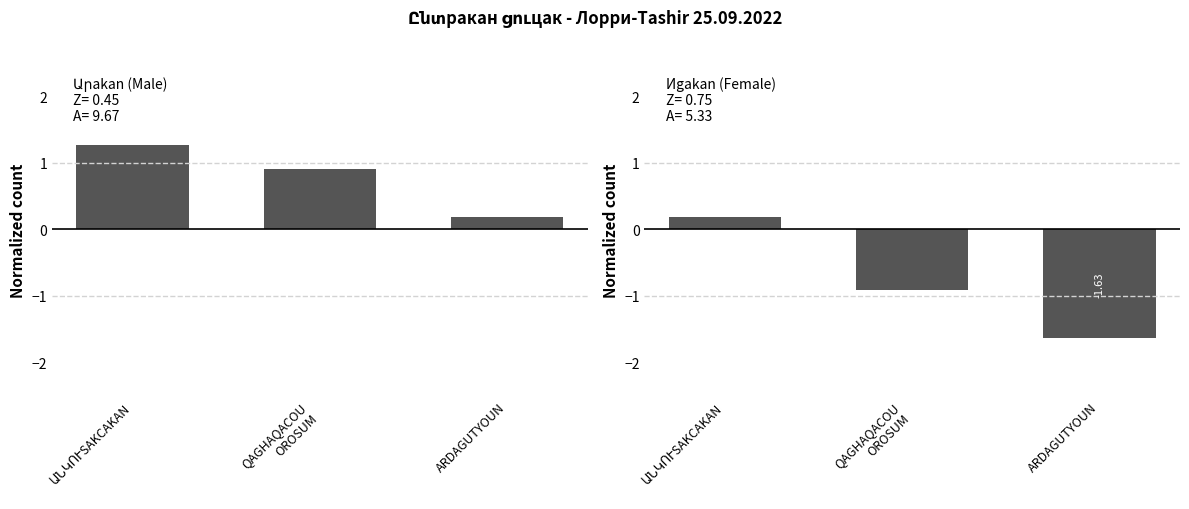

True or false: Иgakan (Female) has a value of -1.5 at QAGHAQACOU
OROSUM.

False